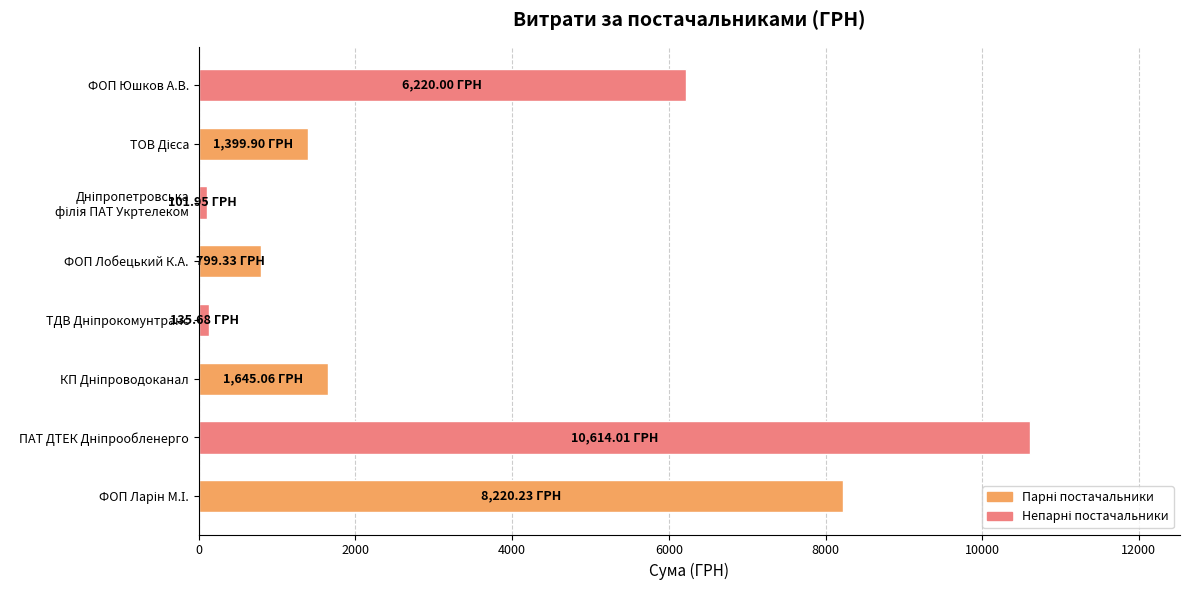

What is the greatest value displayed?

10614.0